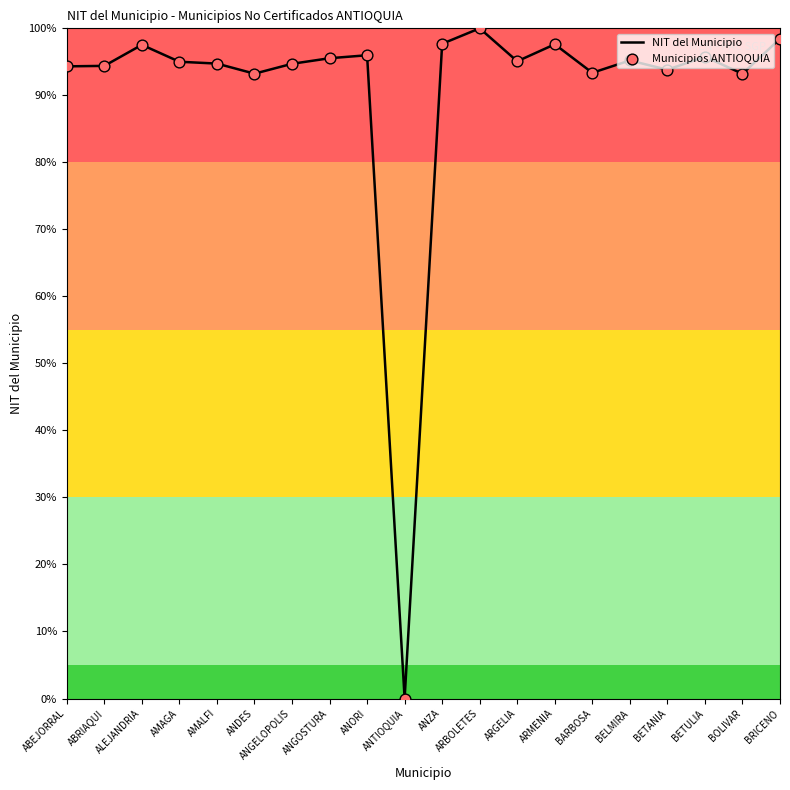

What position from the right is AMALFI?

16